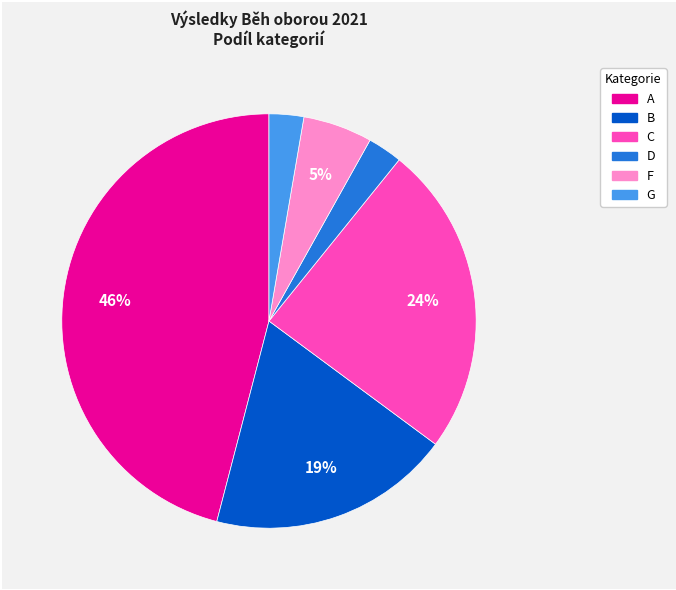

Does any single category account for the majority?

No